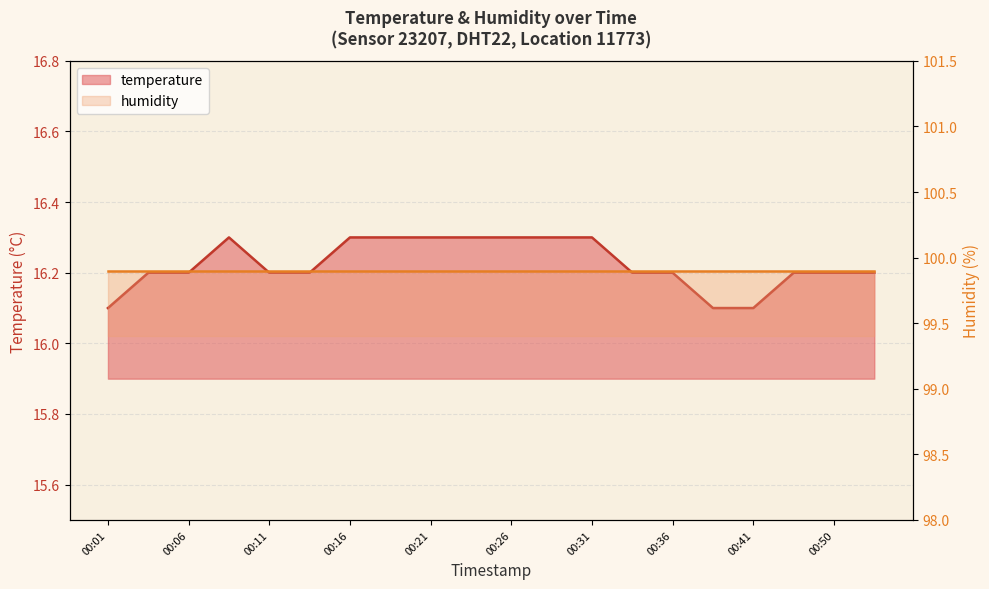

What is the change in value from 00:11 to 00:16?

+0.1